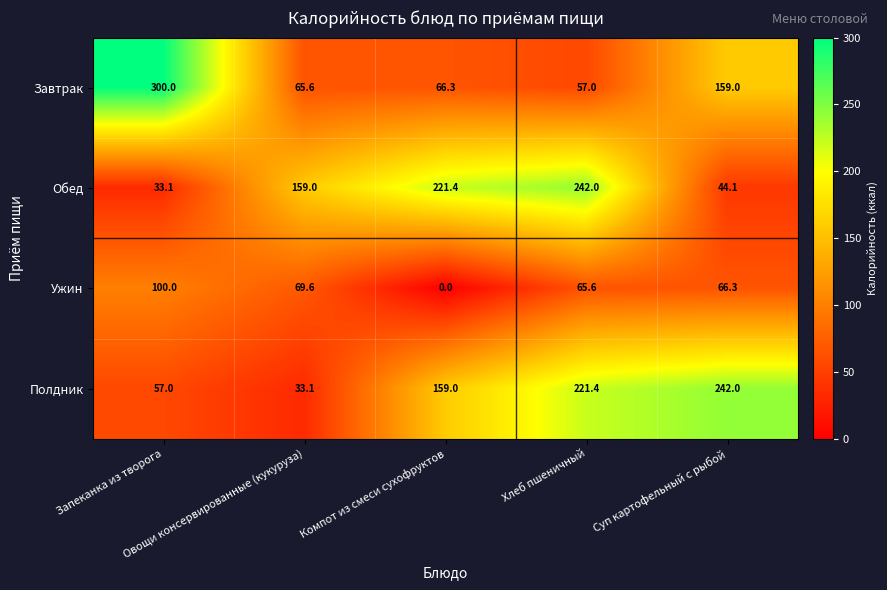

What is the average value of the Ужин series?

60.3